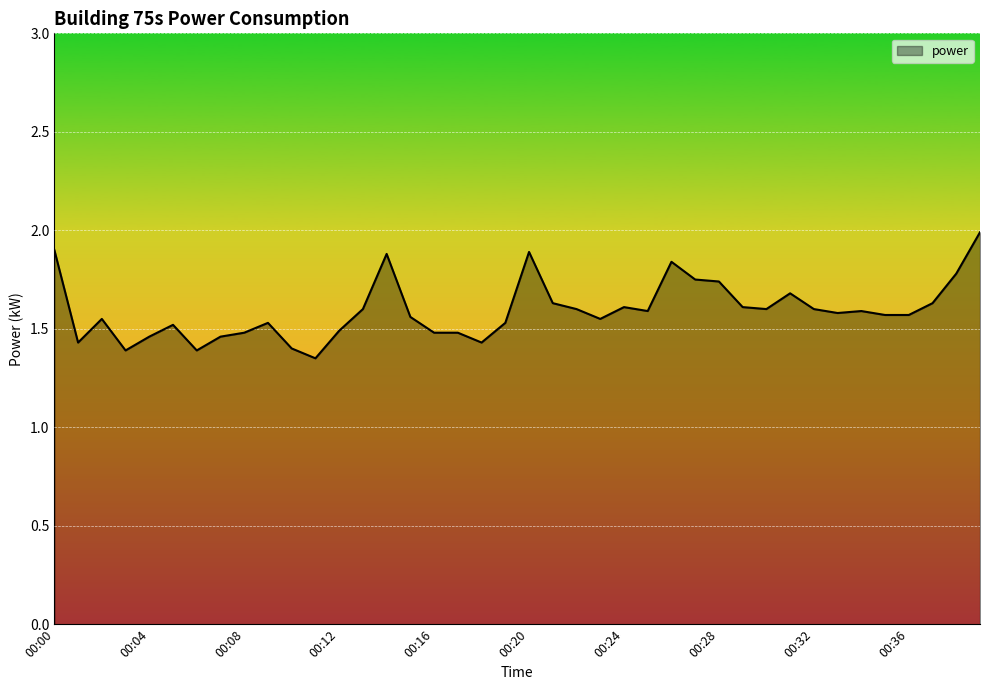

What is the difference between the maximum and minimum values?

0.6